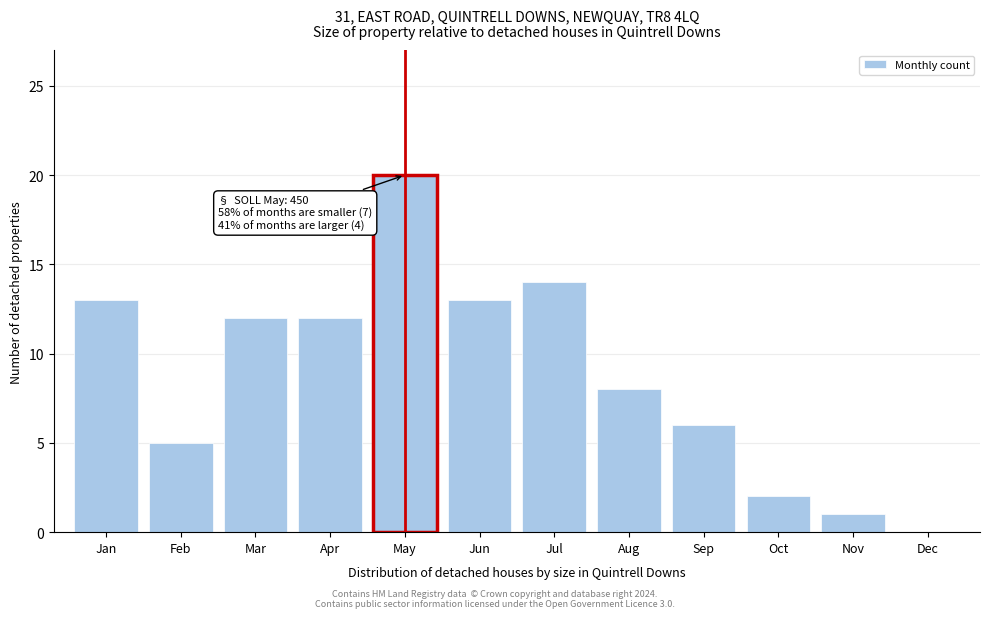

Reading right to left, transcribe all the data shown in this chart.

Dec=0	Nov=1	Oct=2	Sep=6	Aug=8	Jul=14	Jun=13	May=20	Apr=12	Mar=12	Feb=5	Jan=13